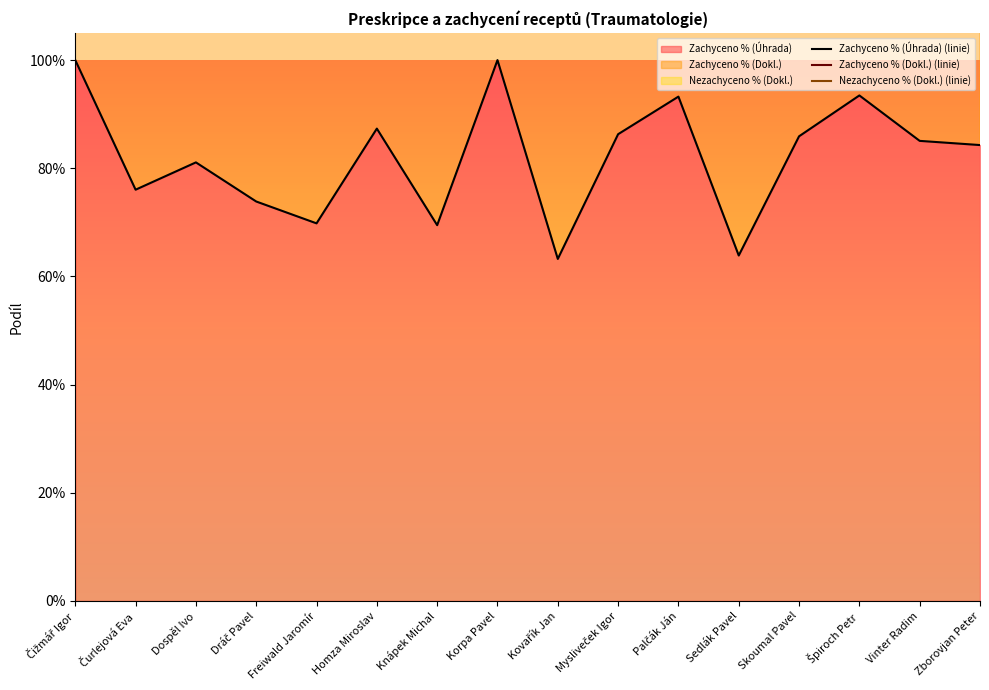

In Nezachyceno % (Dokl.) (linie), how many points are lower than both neighbors (excluding endpoints)?

5